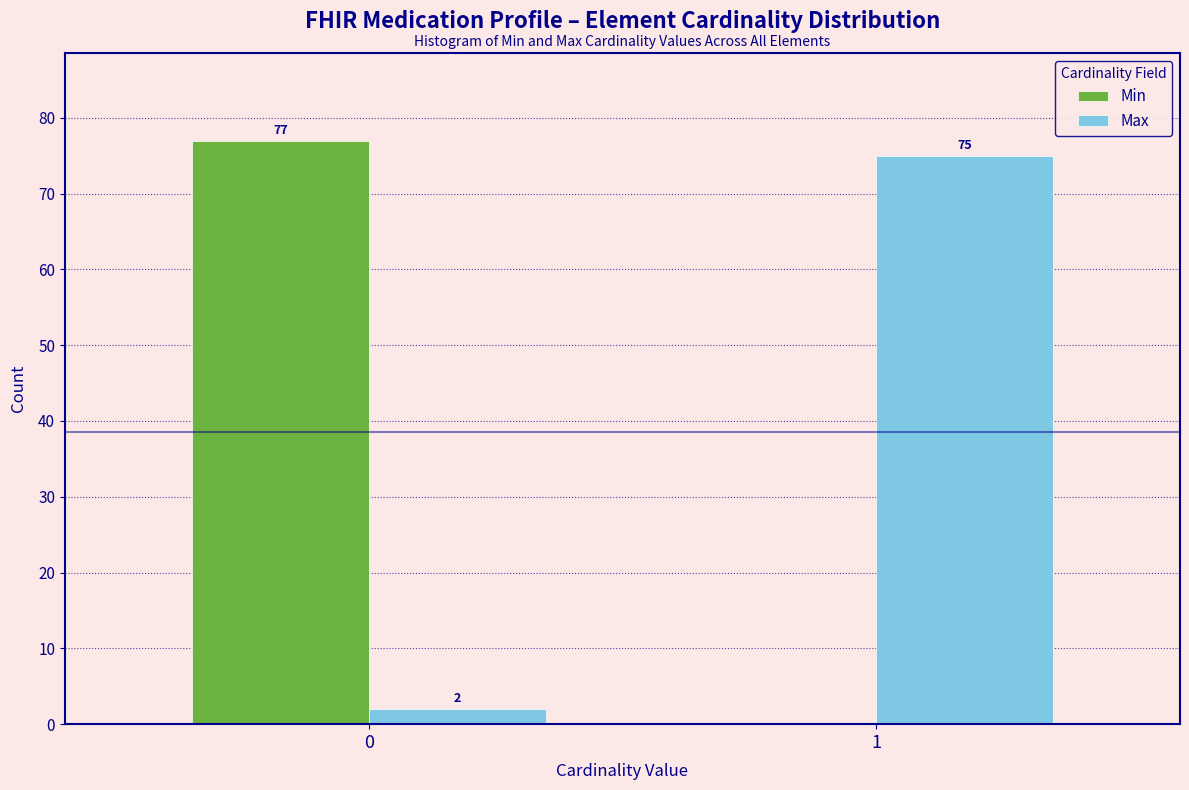

Reading left to right, list all the values displayed in this chart.

Min: 0=77	1=0
Max: 0=2	1=75